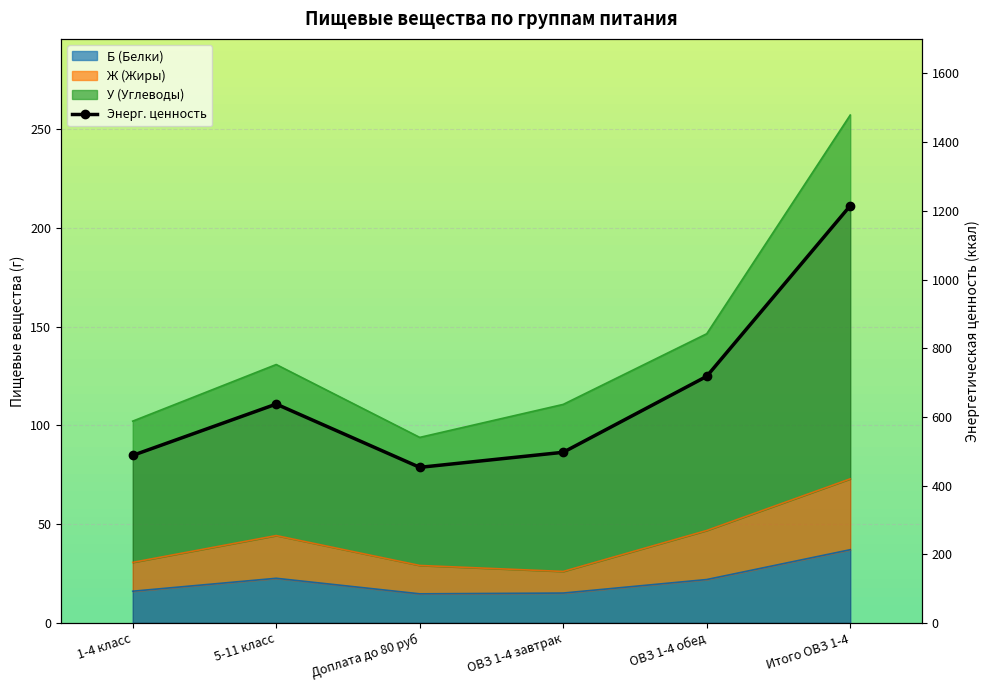

Where is the data nearest to the value 833?

ОВЗ 1-4 обед